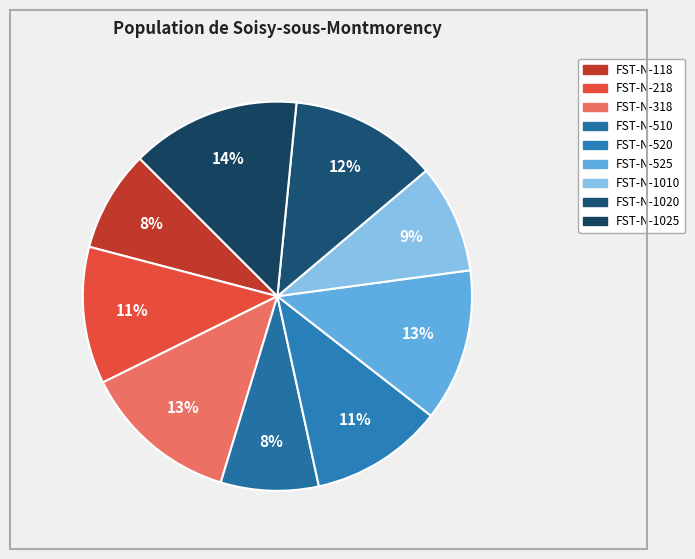

To the nearest percent, what is the difference between the largest and smallest slice percentages?

6%